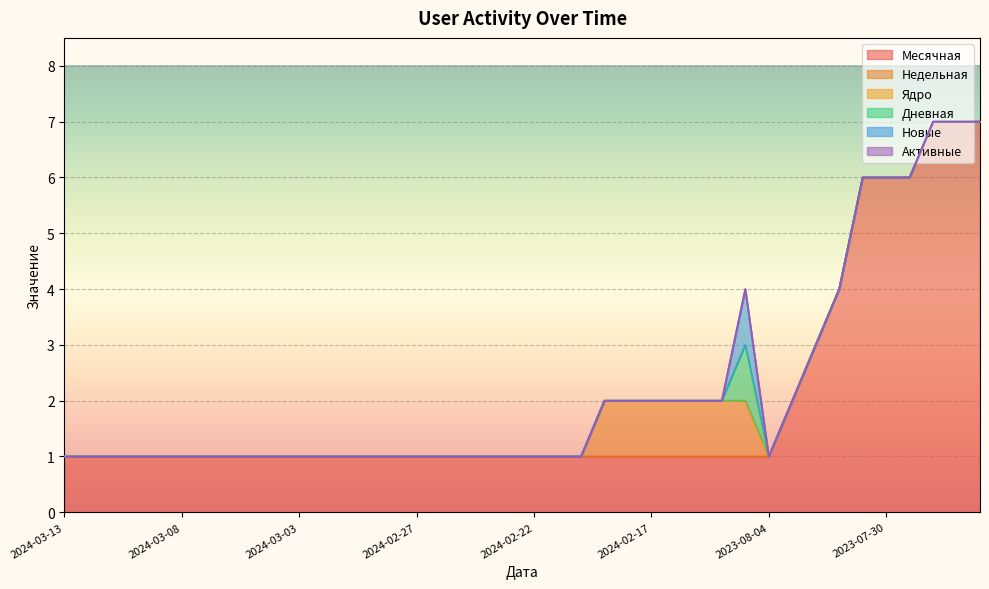

True or false: Активные and Дневная cross at least once.

False